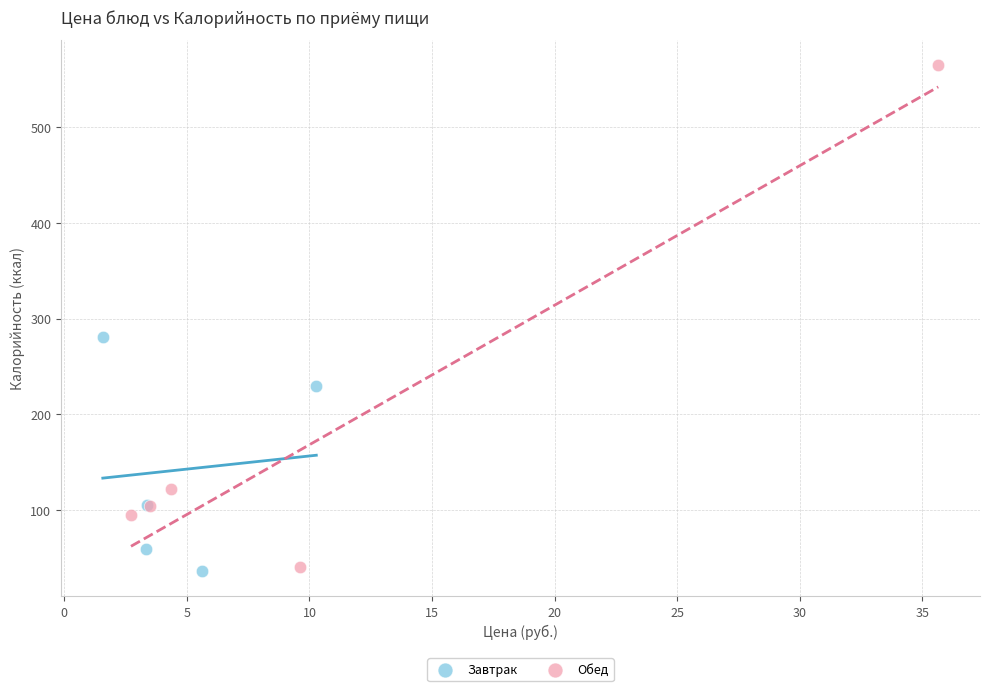

What are all the series names shown in the legend?

Завтрак, Обед